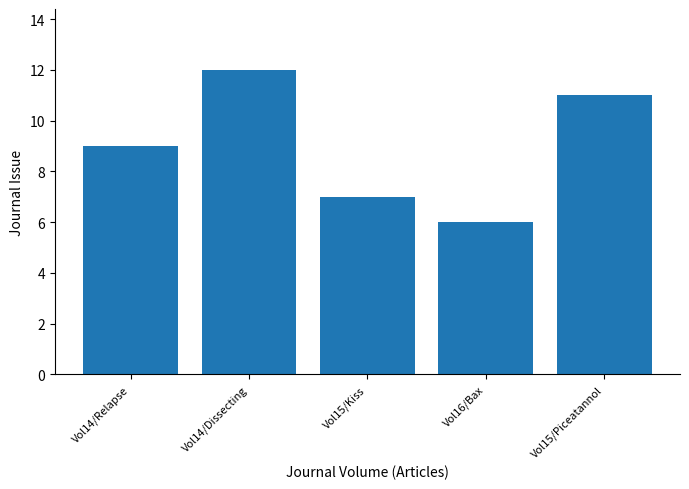

Where is the data nearest to the value 9?

Vol14/Relapse